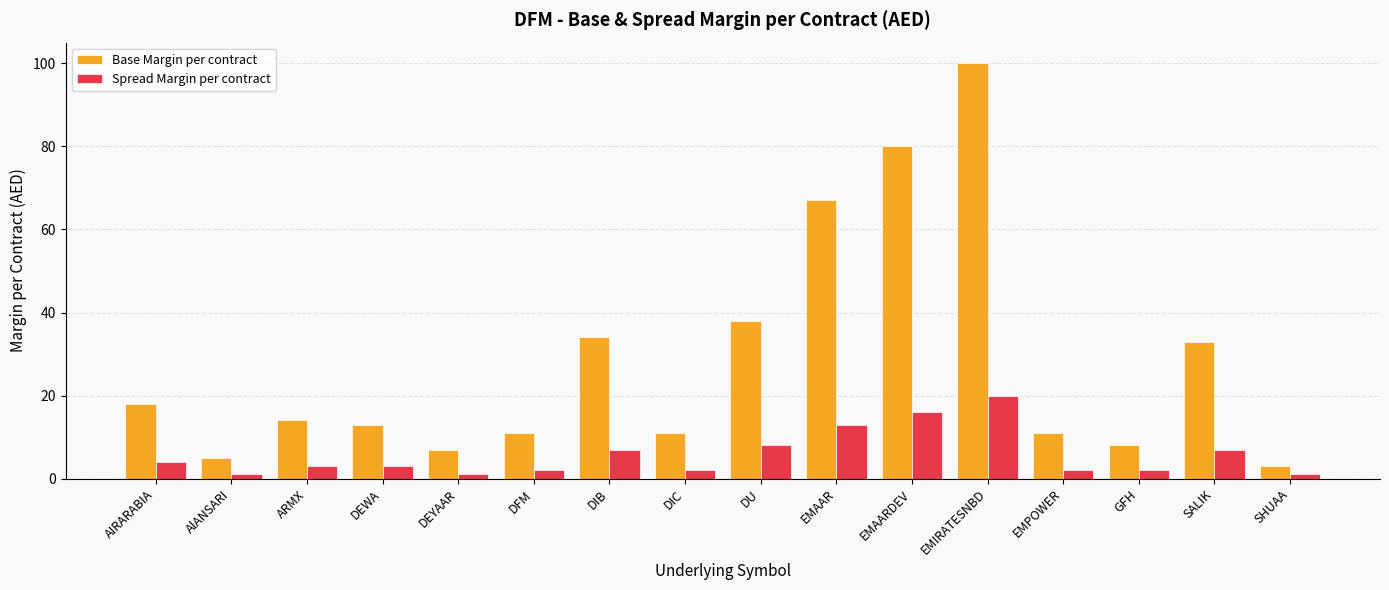

At which label does Base Margin per contract first exceed 14?

AIRARABIA